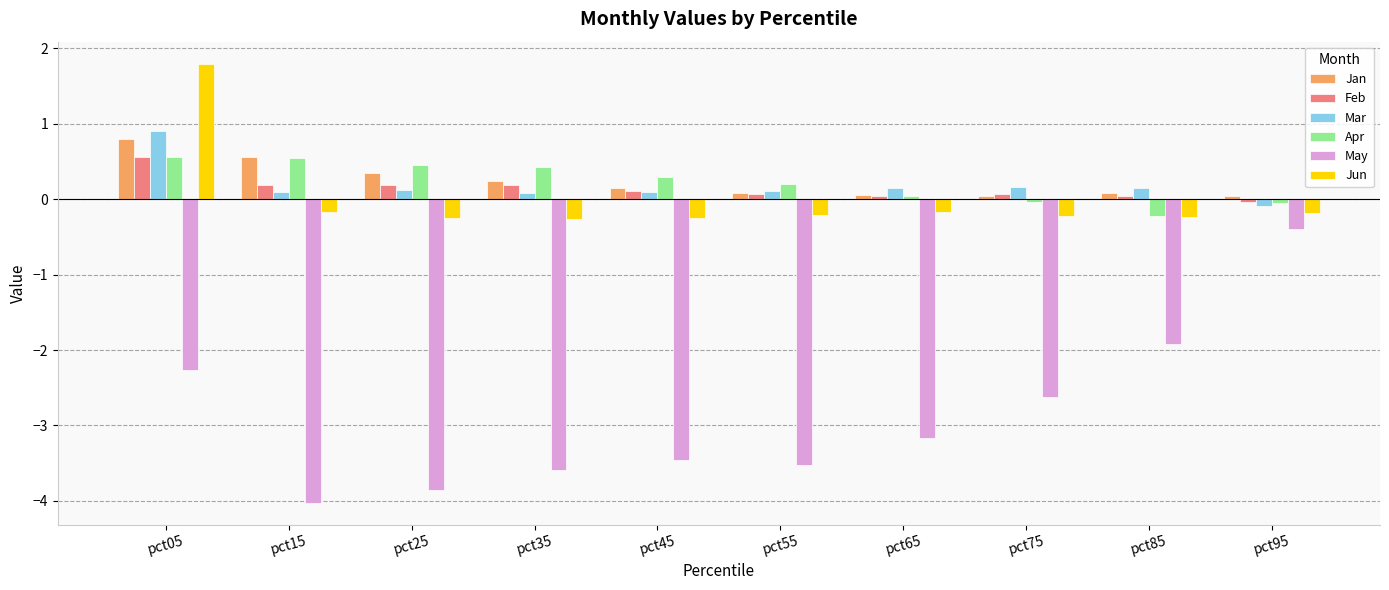

How many data points in Apr are less than 0?

3